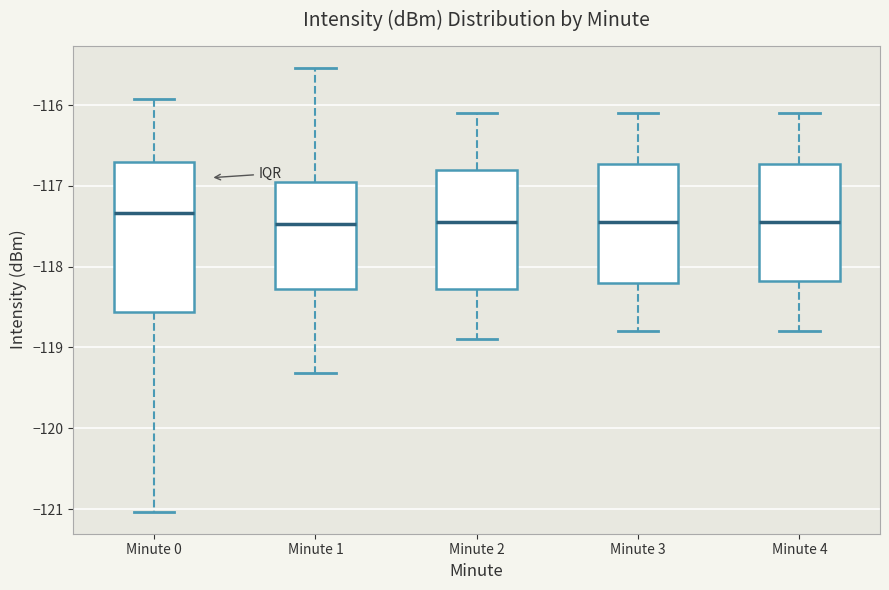

Comparing the boxes themselves (not the whiskers), which one is the tallest?

Minute 0